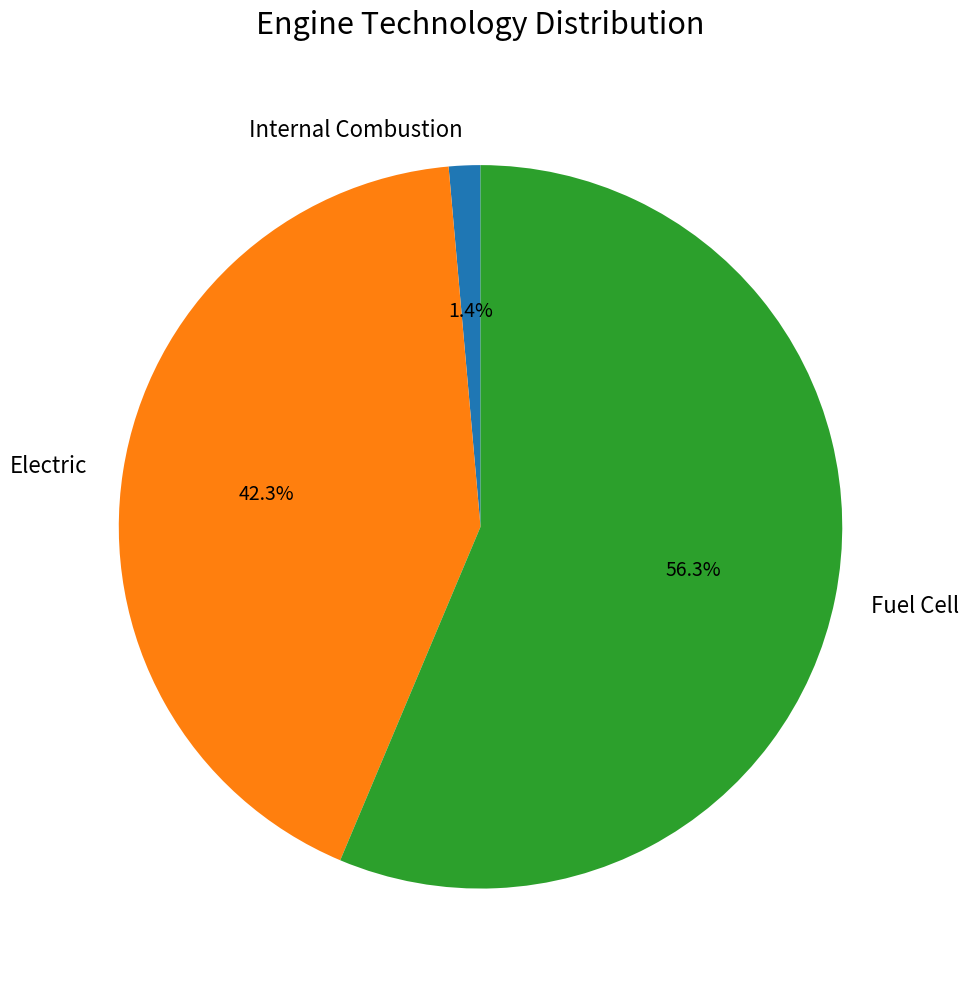

True or false: Internal Combustion accounts for 1% of the total.

True